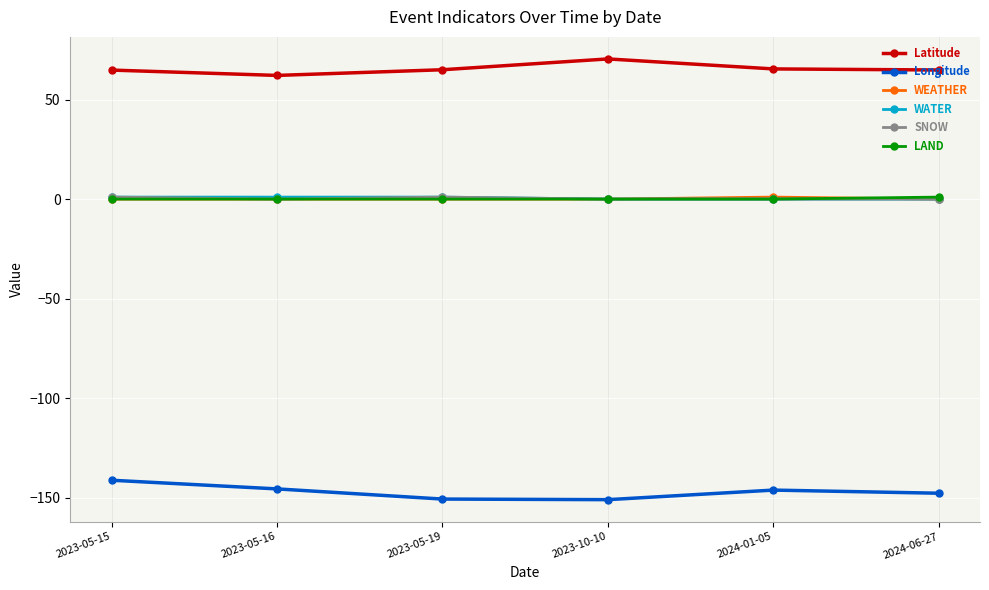

What is the label of the 3rd point from the right?

2023-10-10